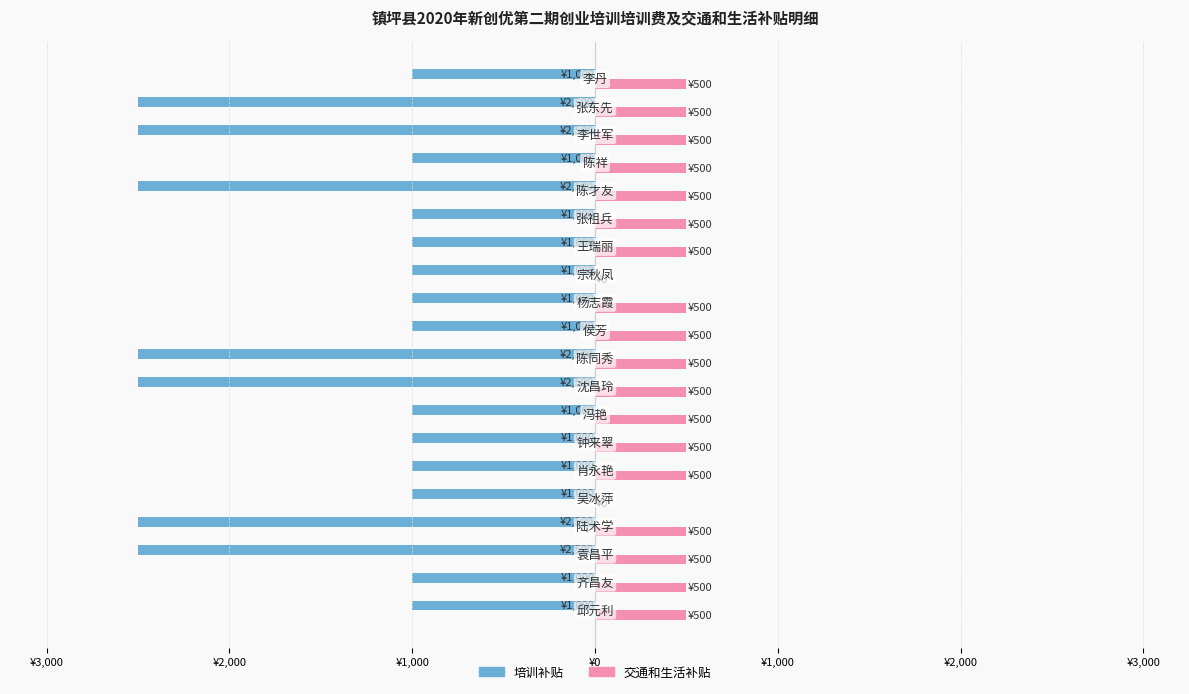

What is the difference between the second highest and second lowest values in the 培训补贴 series?

1500